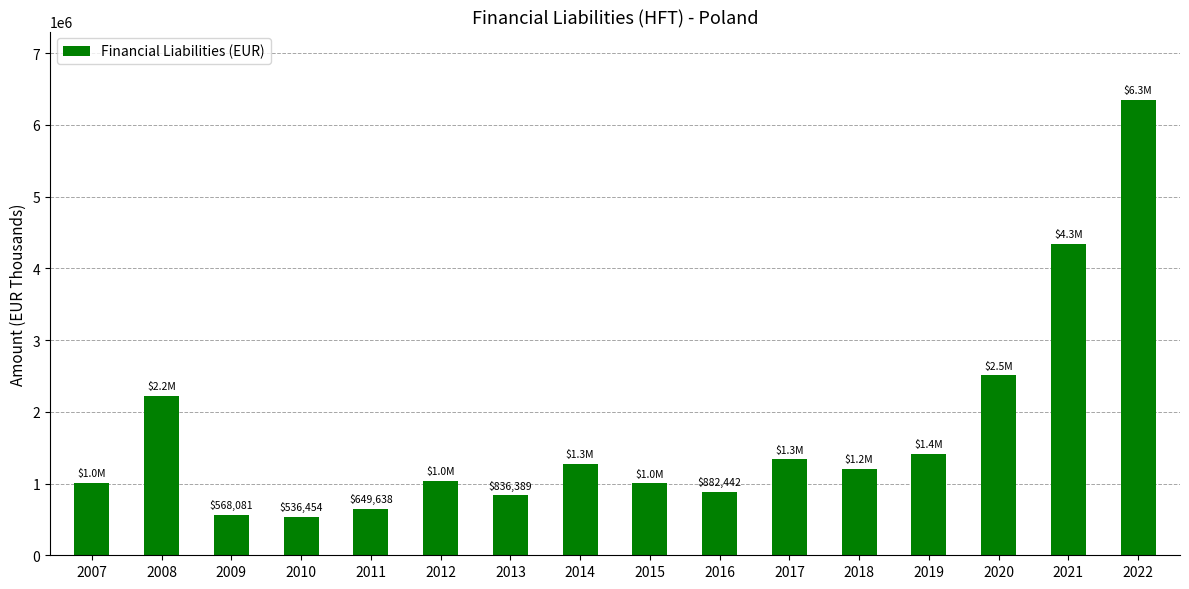

The value at 2011 is 649638. True or false?

True